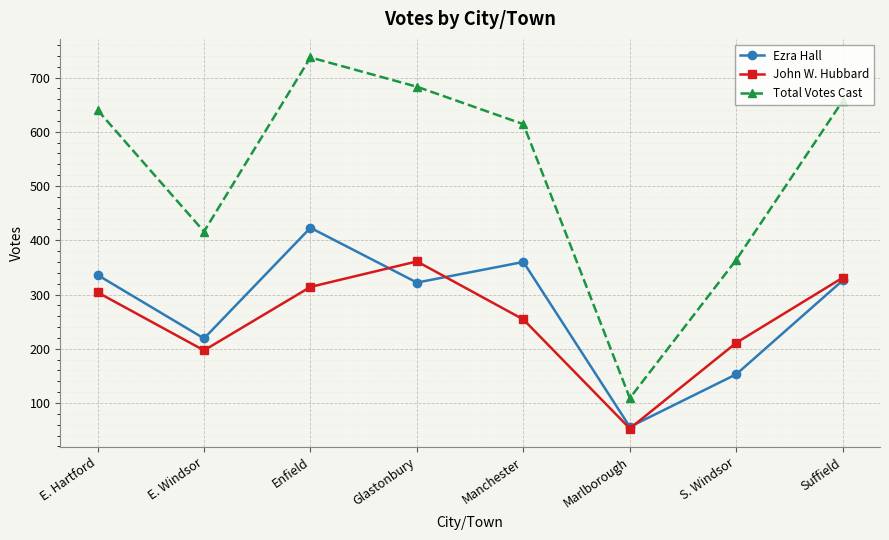

List the series in order of their peak value, highest first.

Total Votes Cast, Ezra Hall, John W. Hubbard